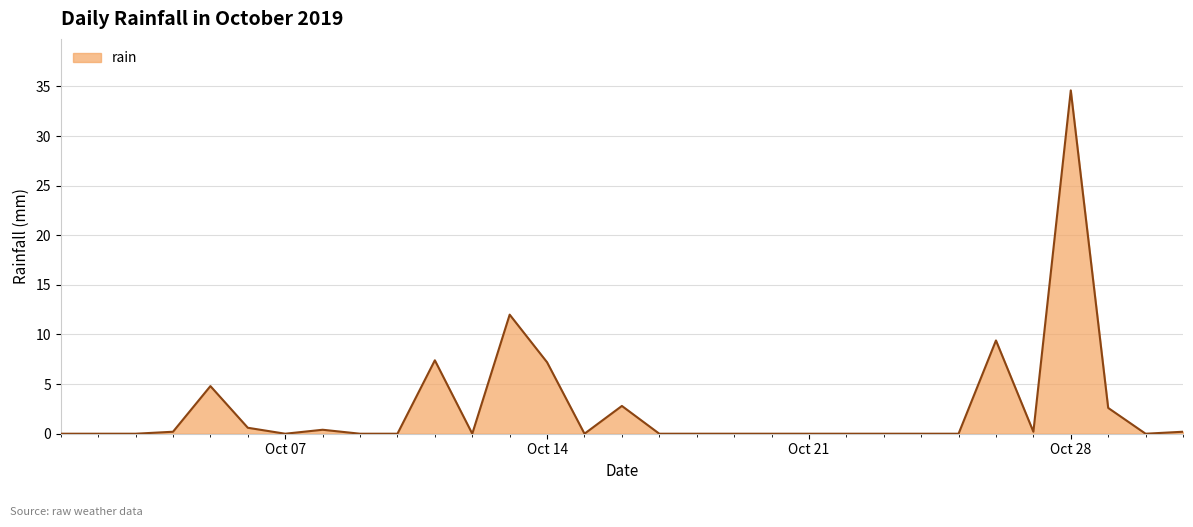

What is the greatest value displayed?

34.6